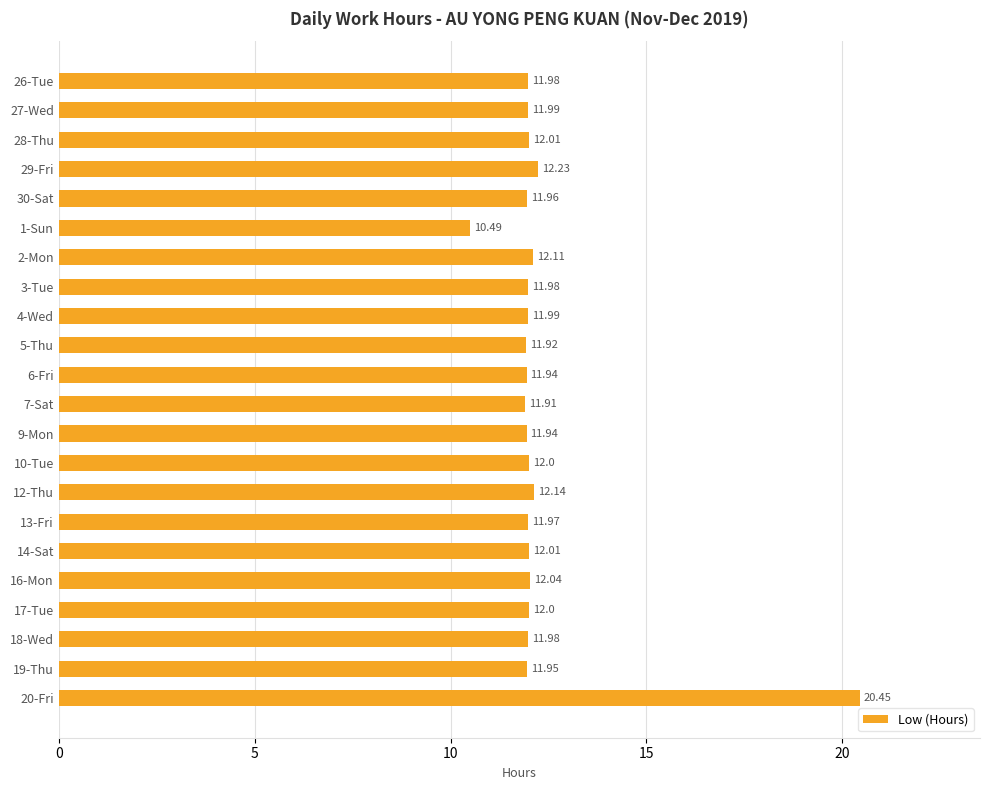

How many data points does each series have?

22